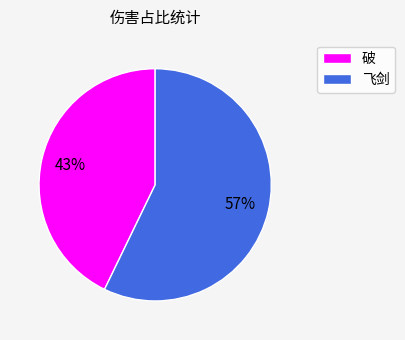

What is the largest slice in the pie chart?

飞剑